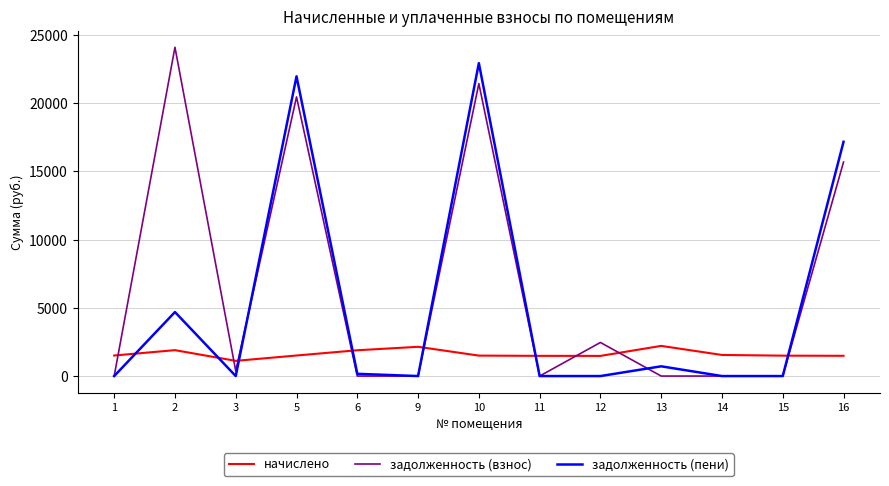

What is the difference between the highest and lowest values at 11?

1481.1